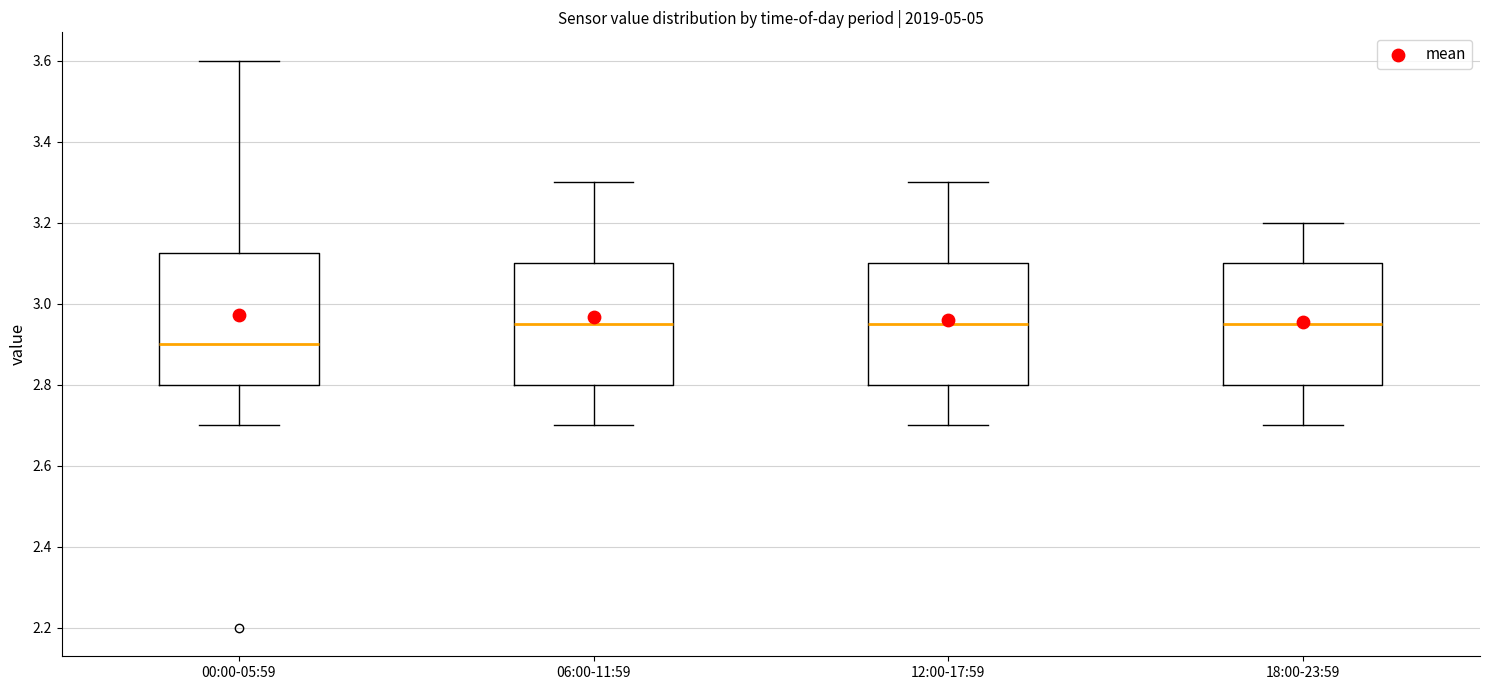

Which box's median line is the lowest?

00:00-05:59